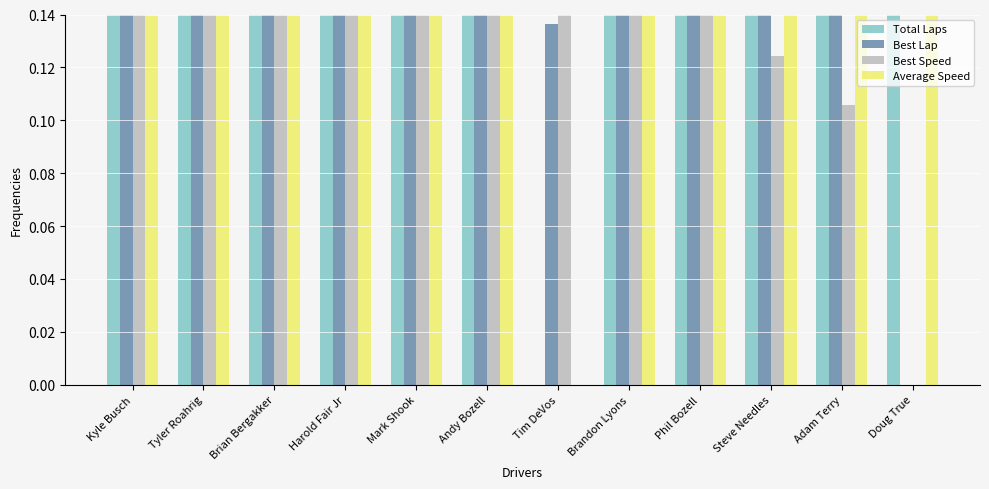

Does the chart contain stacked bars?

No